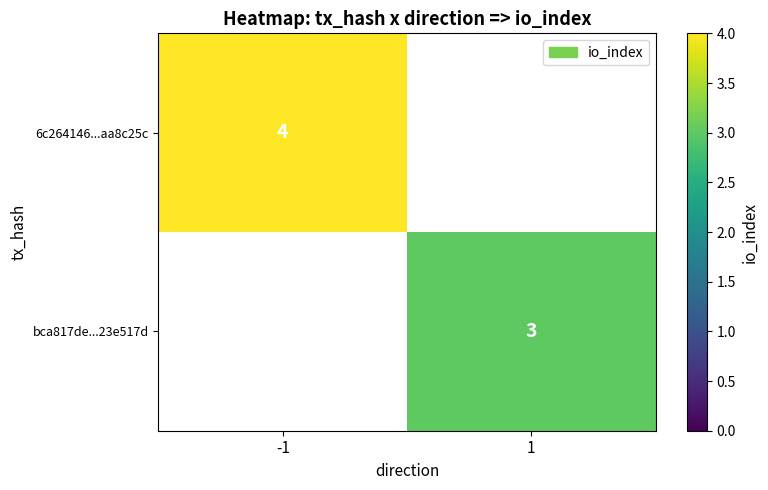

Is it true that 6c264146...aa8c25c equals 4 at -1?

True